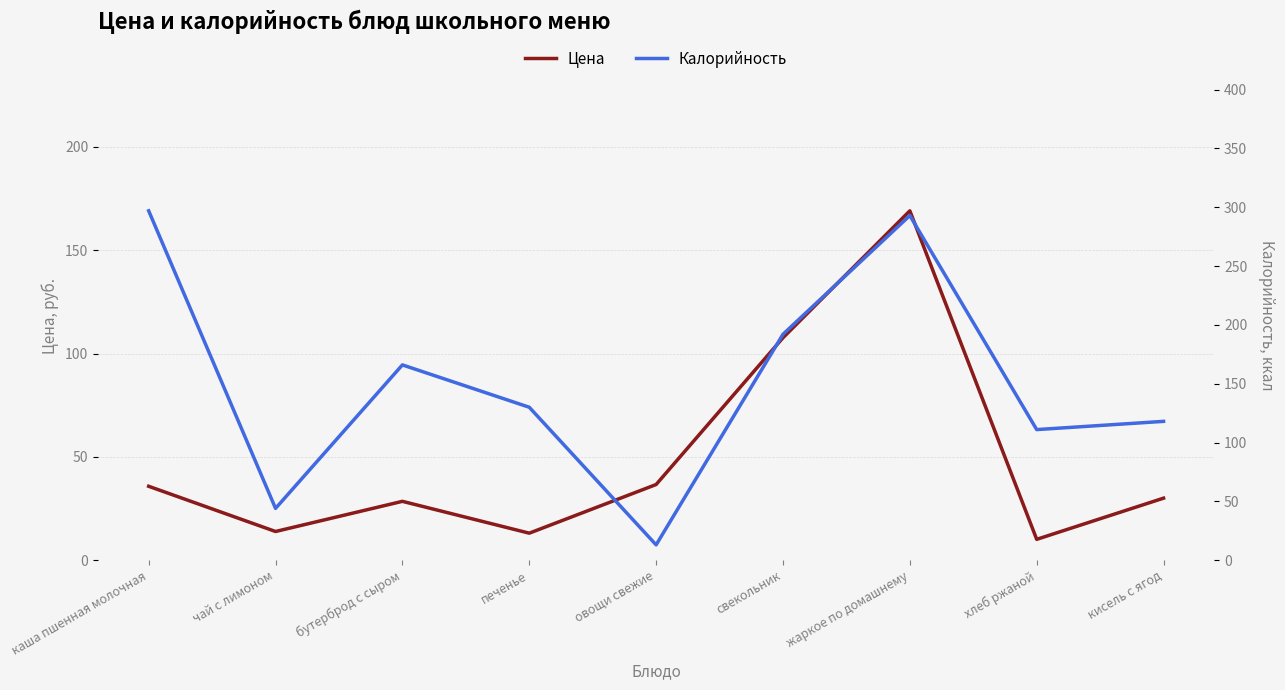

Count the number of categories in the chart.

9